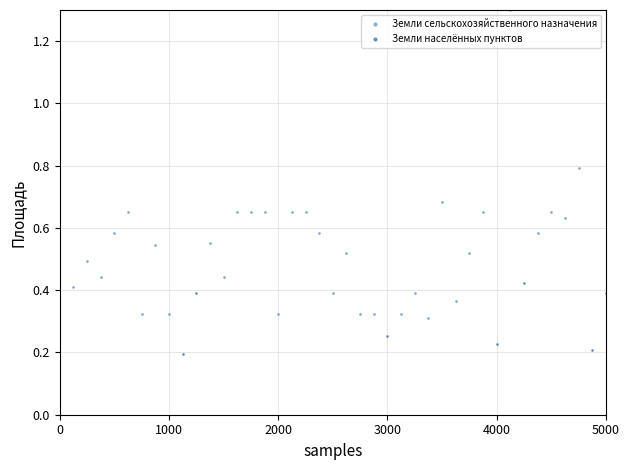

Which series reaches the maximum Y coordinate?

Земли сельскохозяйственного назначения